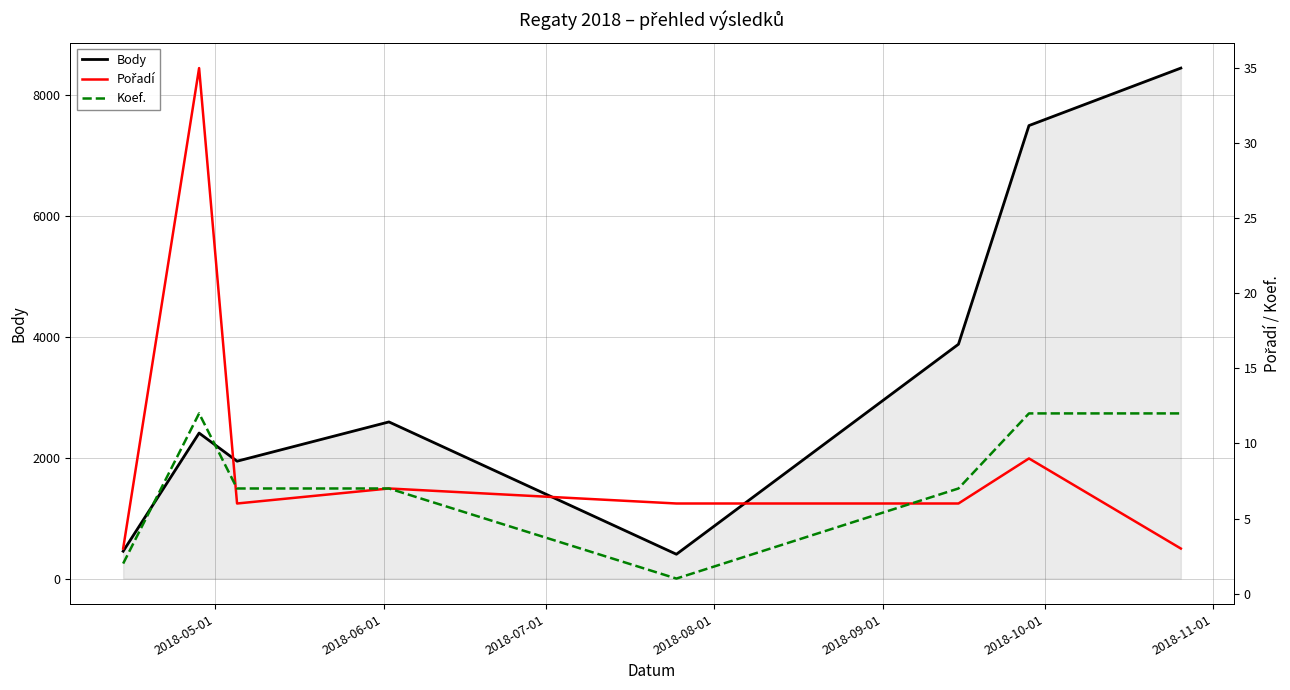

What is the maximum value for Body?

8437